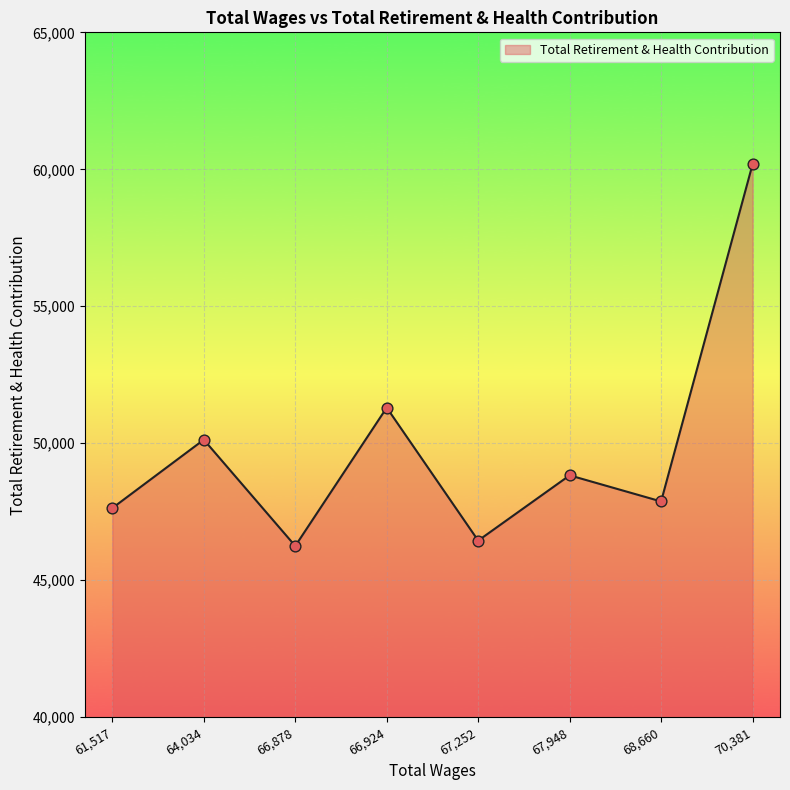

Between 61,517 and 67,948, which is larger?

67,948